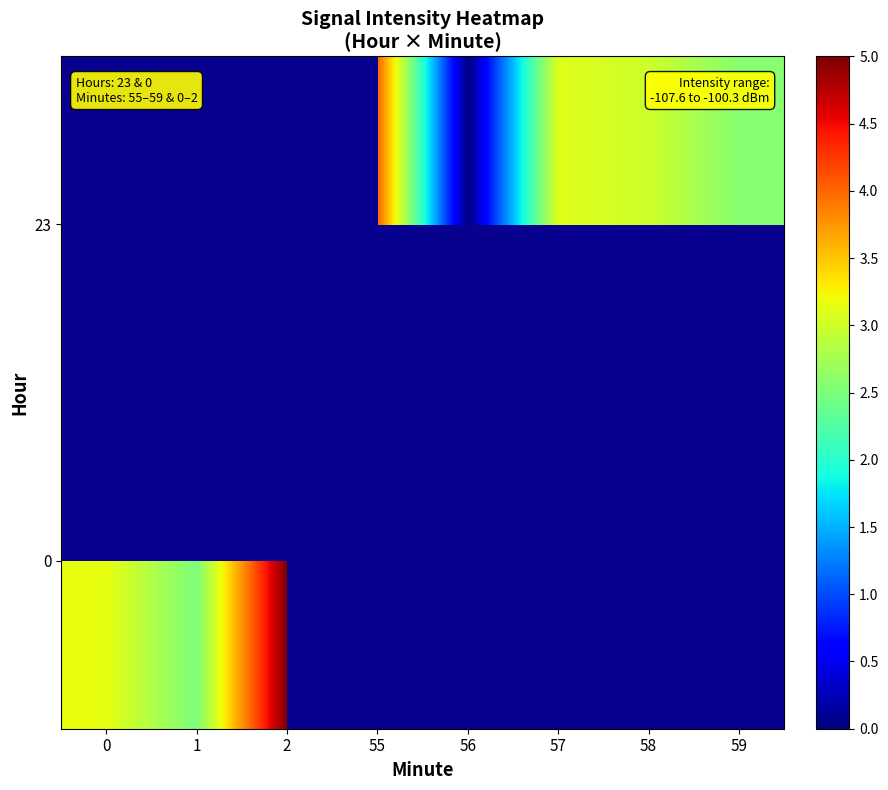

The value of 0 at 2 is 8.2. True or false?

False